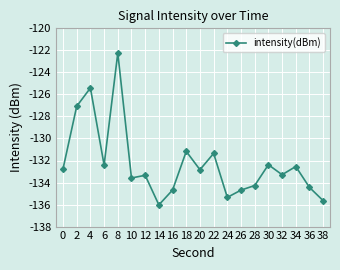

What is the sum of all values?

-2645.5